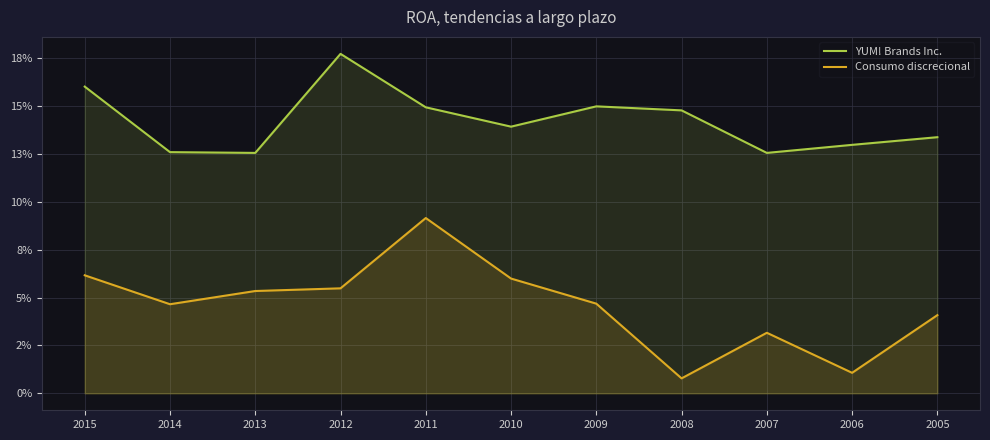

Rank the series by their maximum value, from highest to lowest.

YUM! Brands Inc., Consumo discrecional